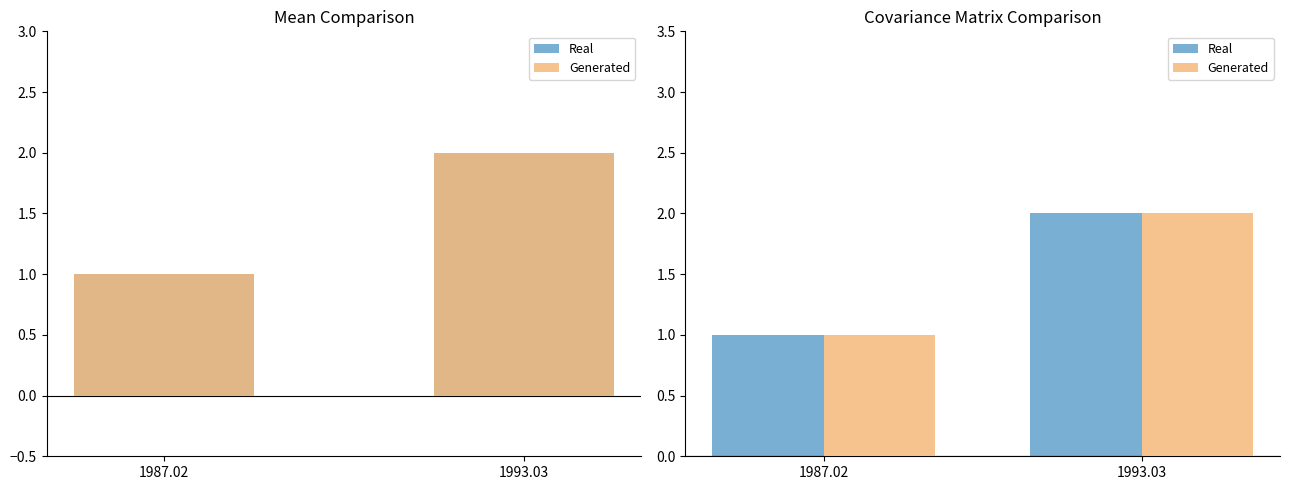

True or false: Generated has a value of 1 at 1987.02.

True